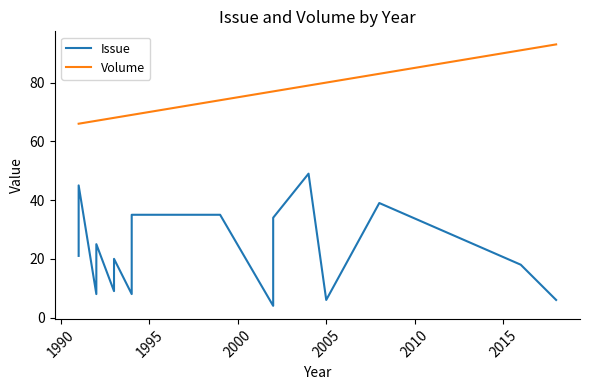

Reading left to right, what are all the values shown in this chart?

Issue: 21	45	8	13	25	25	9	20	8	35	35	4	34	49	6	39	18	6
Volume: 66	66	67	67	67	67	68	68	69	69	74	77	77	79	80	83	91	93